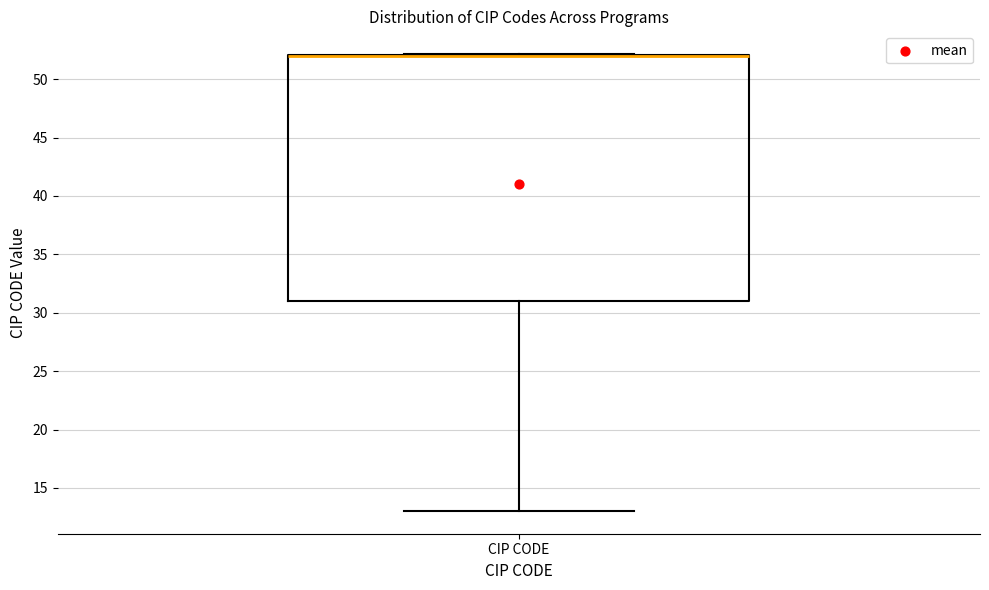

Where is the upper edge of the box for CIP CODE on the y-axis? The values are not printed on the chart, so give them approximately, as read against the axis.

52